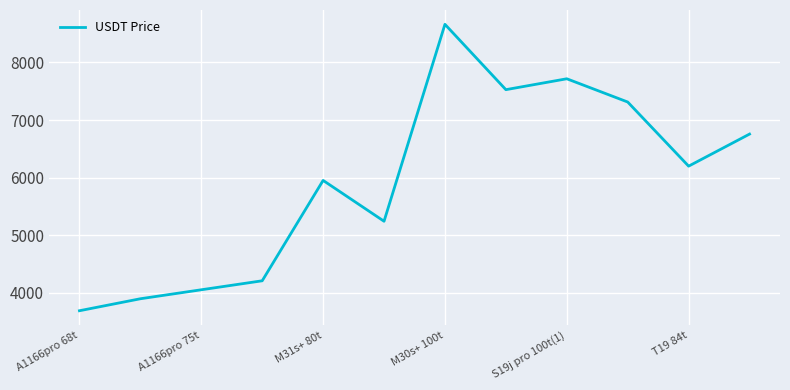

What is the greatest value displayed?

8661.4